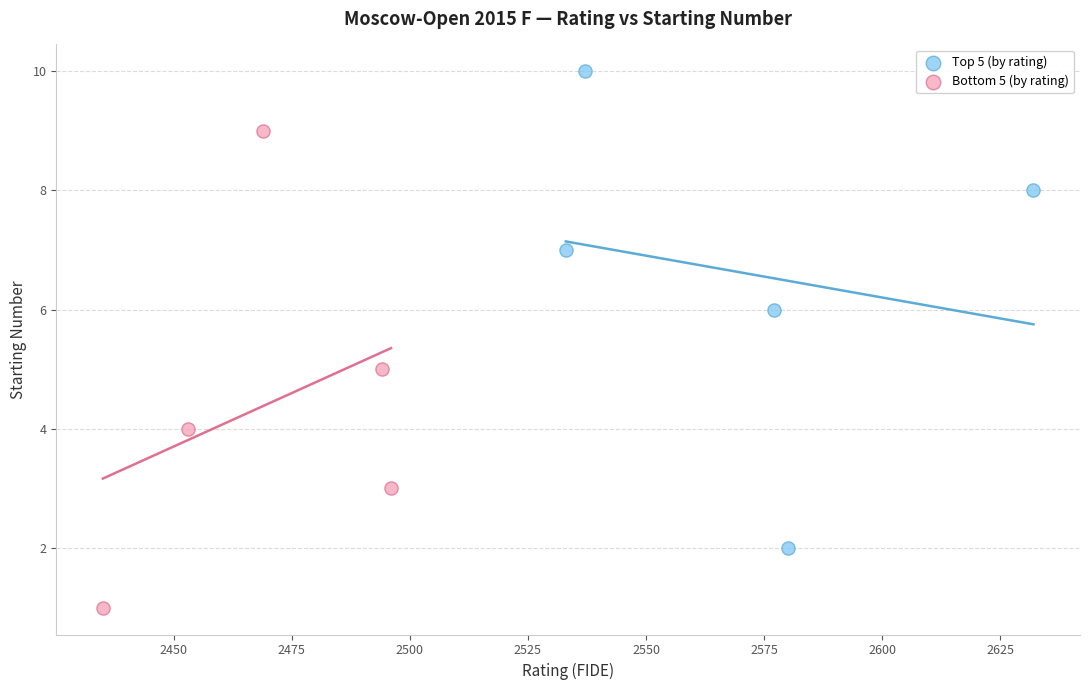

Which series reaches the maximum Y coordinate?

Top 5 (by rating)